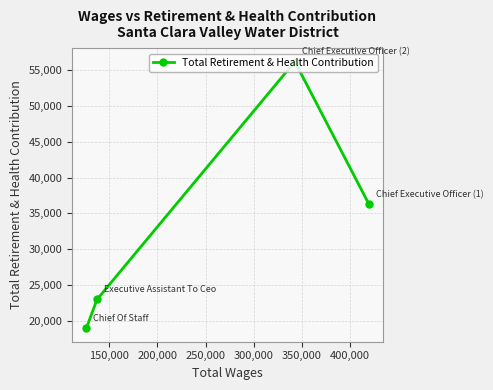

What is the difference between the maximum and second lowest values?

33244